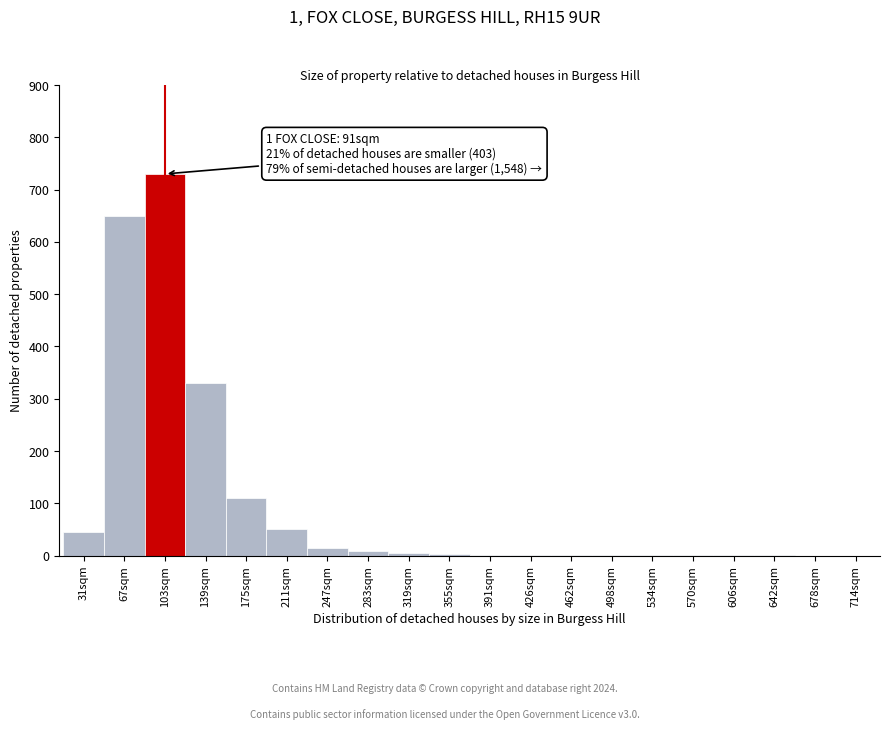

At which category does the chart reach its peak across all series?

103sqm